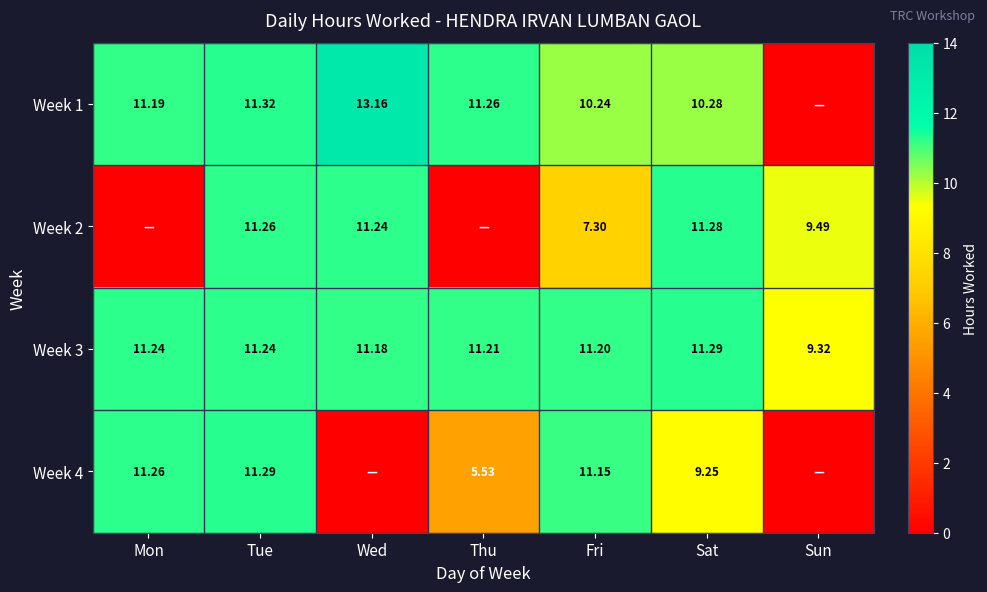

At which label is Week 3 closest to 10?

Sun